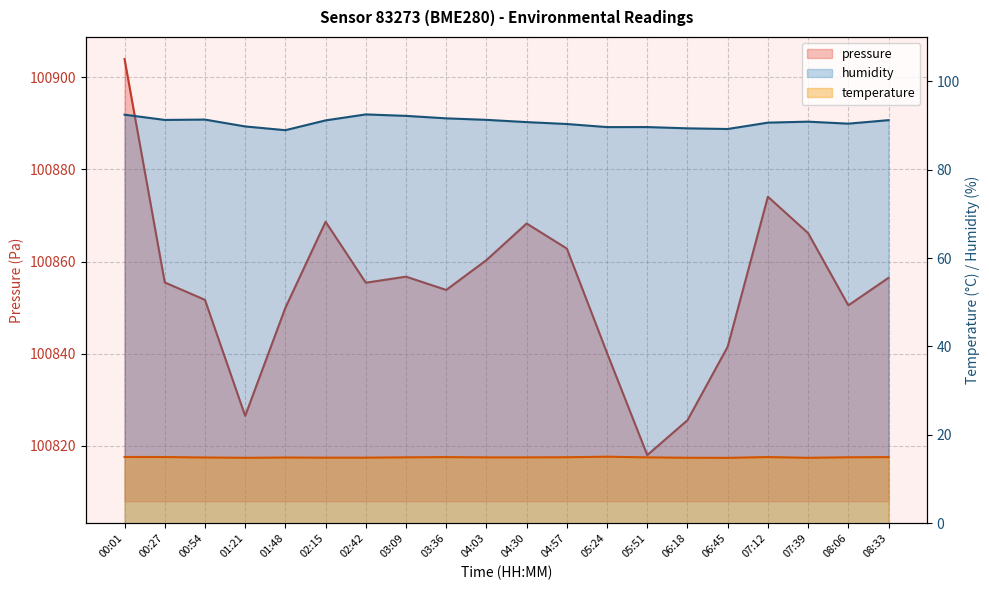

At which category does the chart reach its minimum across all series?

06:45